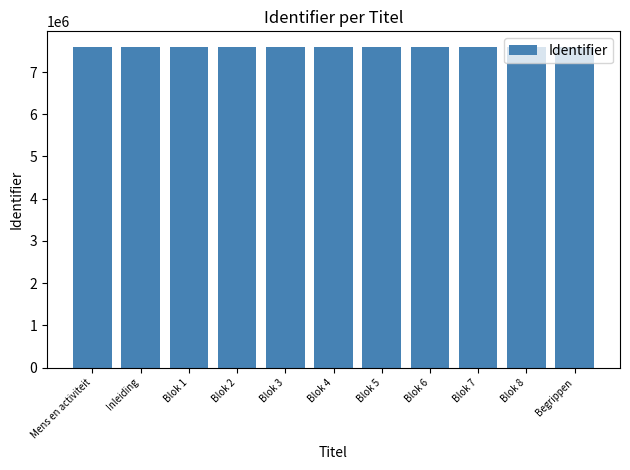

What is the label of the 11th bar from the left?

Begrippen